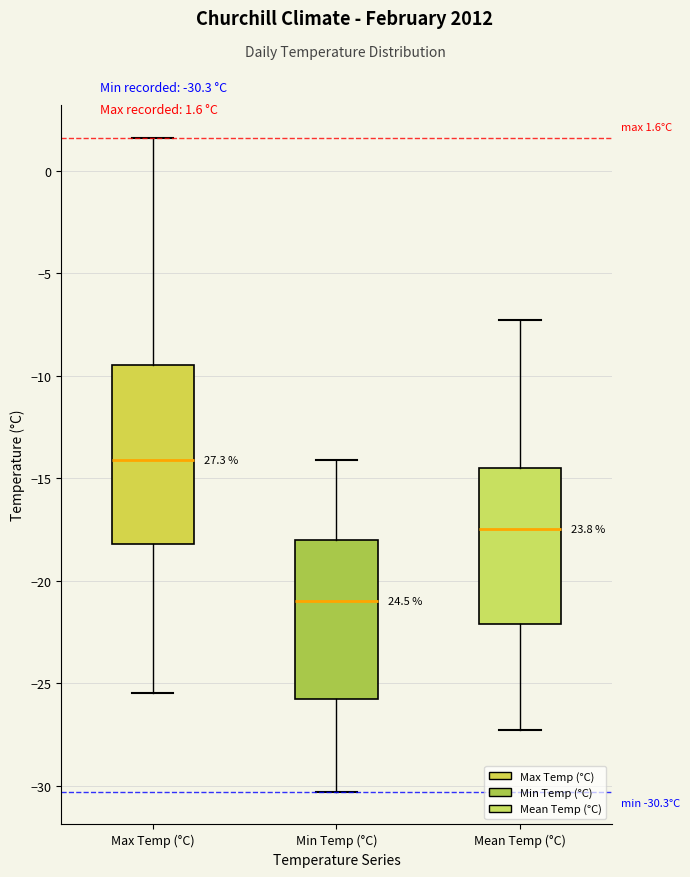

Which box's median line is the lowest?

Min Temp (°C)